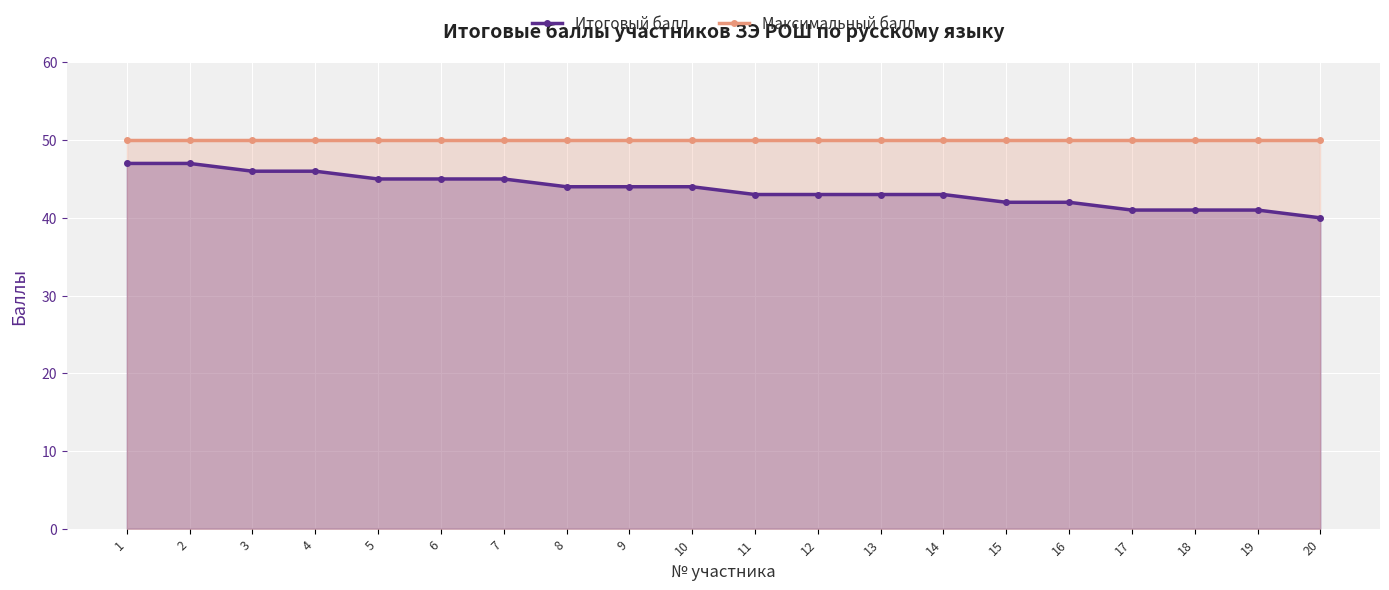

True or false: Итоговый балл and Максимальный балл intersect in this chart.

False